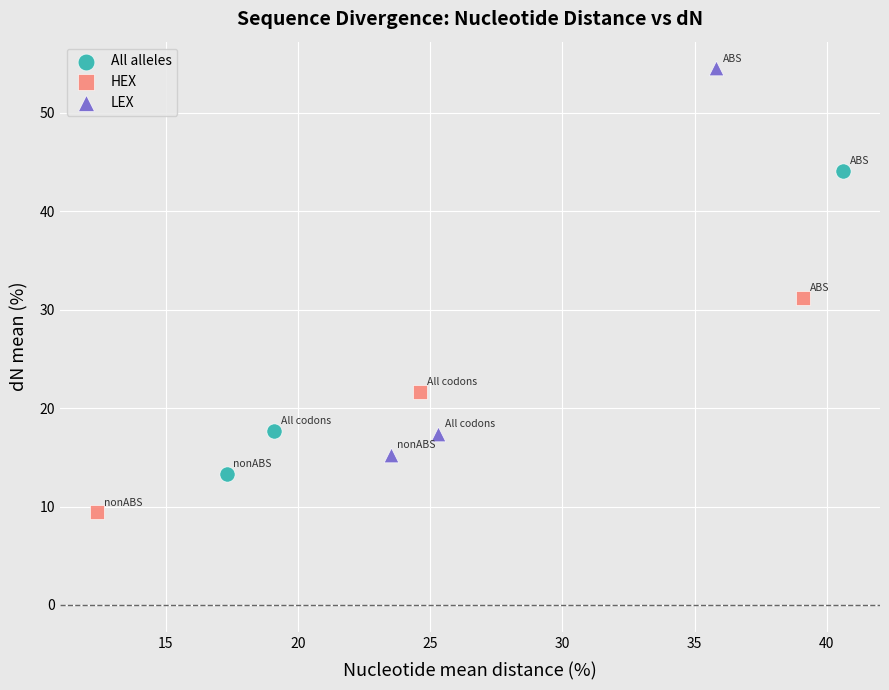

Which series reaches the minimum Y coordinate?

HEX